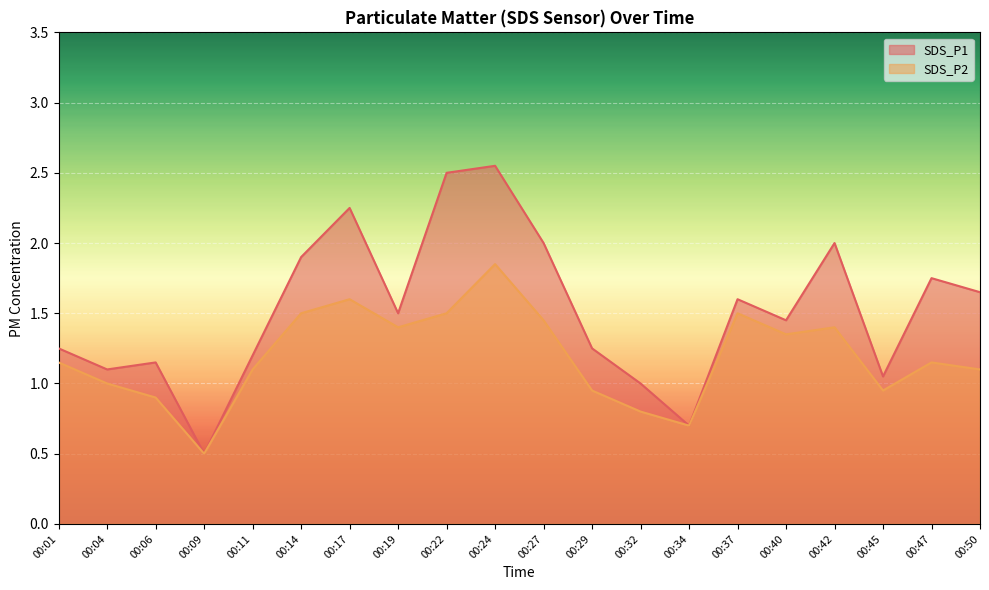

At which category is the sum across all series the highest?

00:24